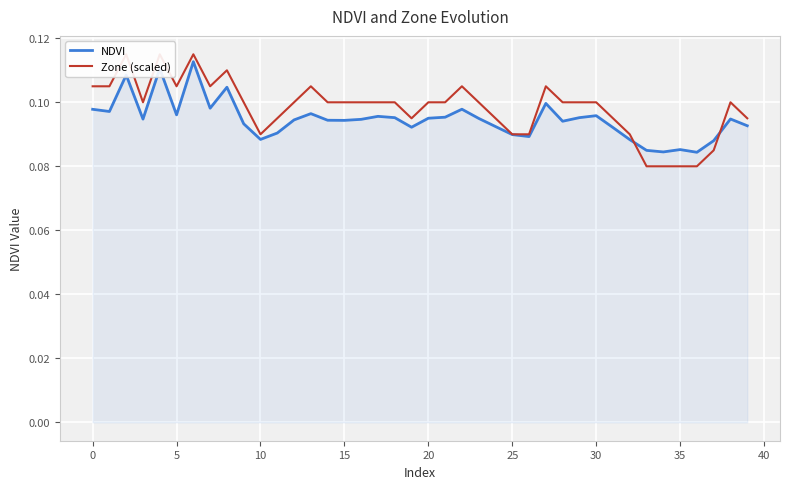

What are all the series names shown in the legend?

NDVI, Zone (scaled)